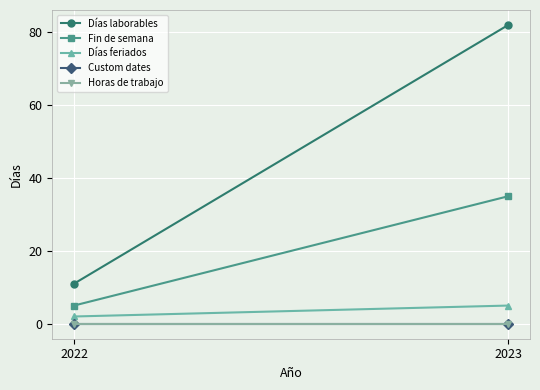

Which category has the lowest value across all series?

2022